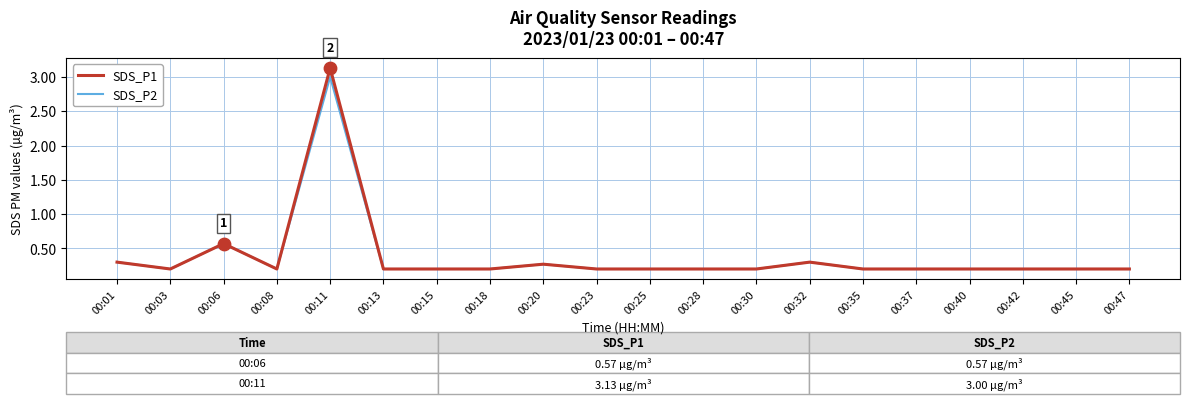

Which series has the largest range (max minus min)?

SDS_P1